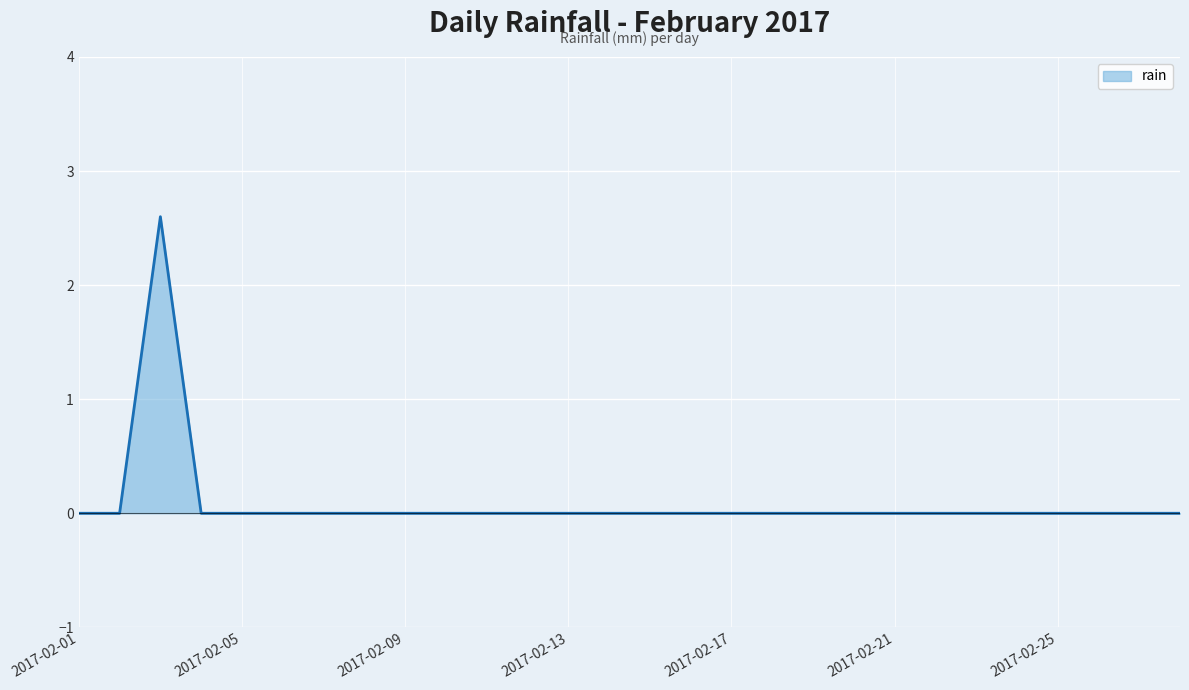

What is the maximum value shown in the chart?

2.6